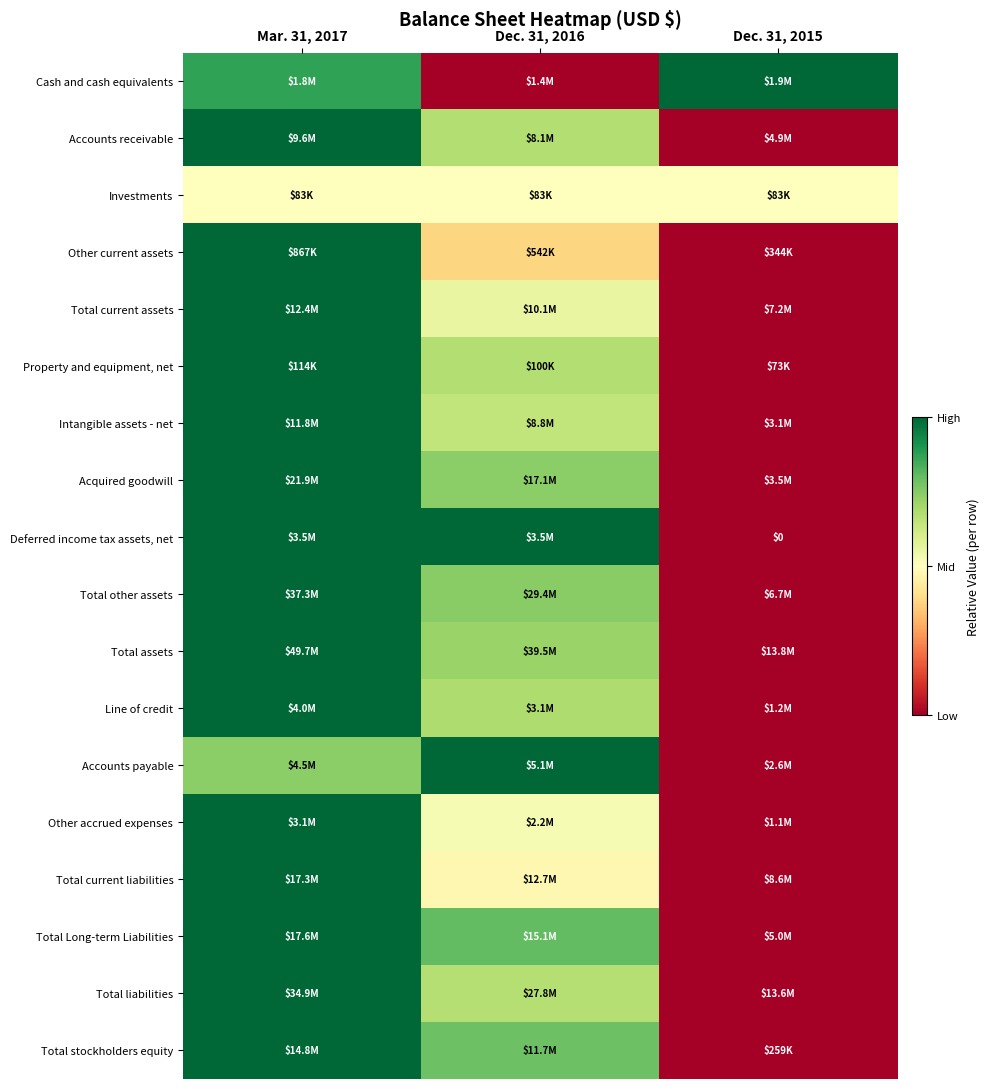

How many data points in Total other assets are above 0?

2